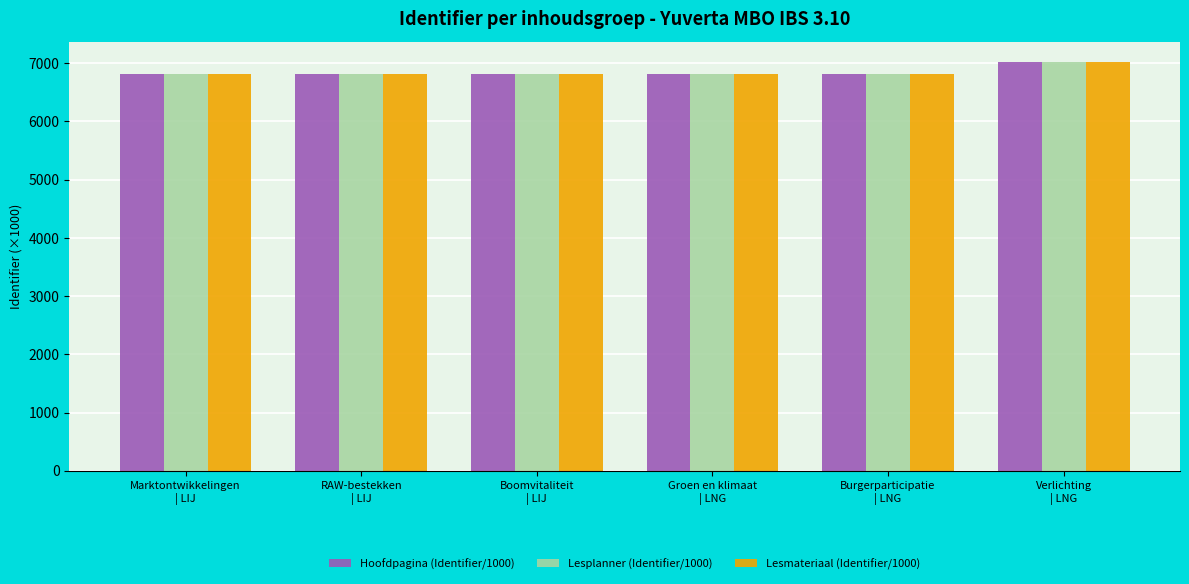

What is the minimum value for Hoofdpagina (Identifier/1000)?

6818.7